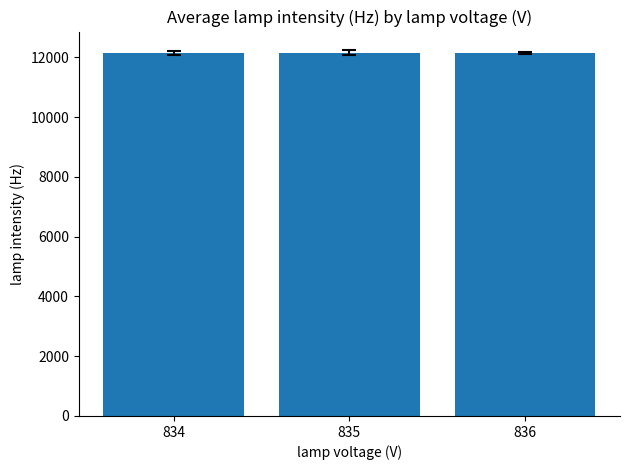

Approximately how many times larger is the value at 836 compared to 835?

1.0